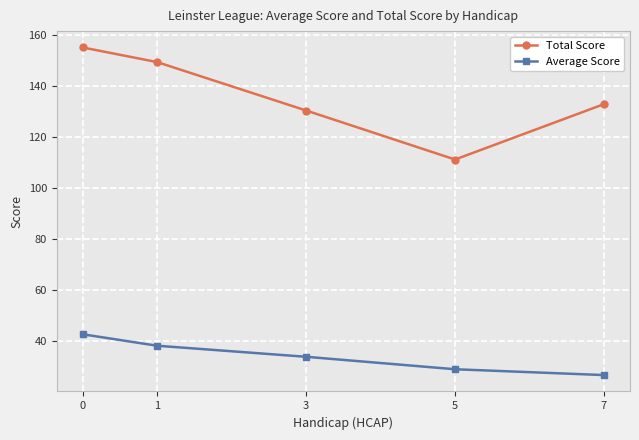

What are all the series names shown in the legend?

Total Score, Average Score